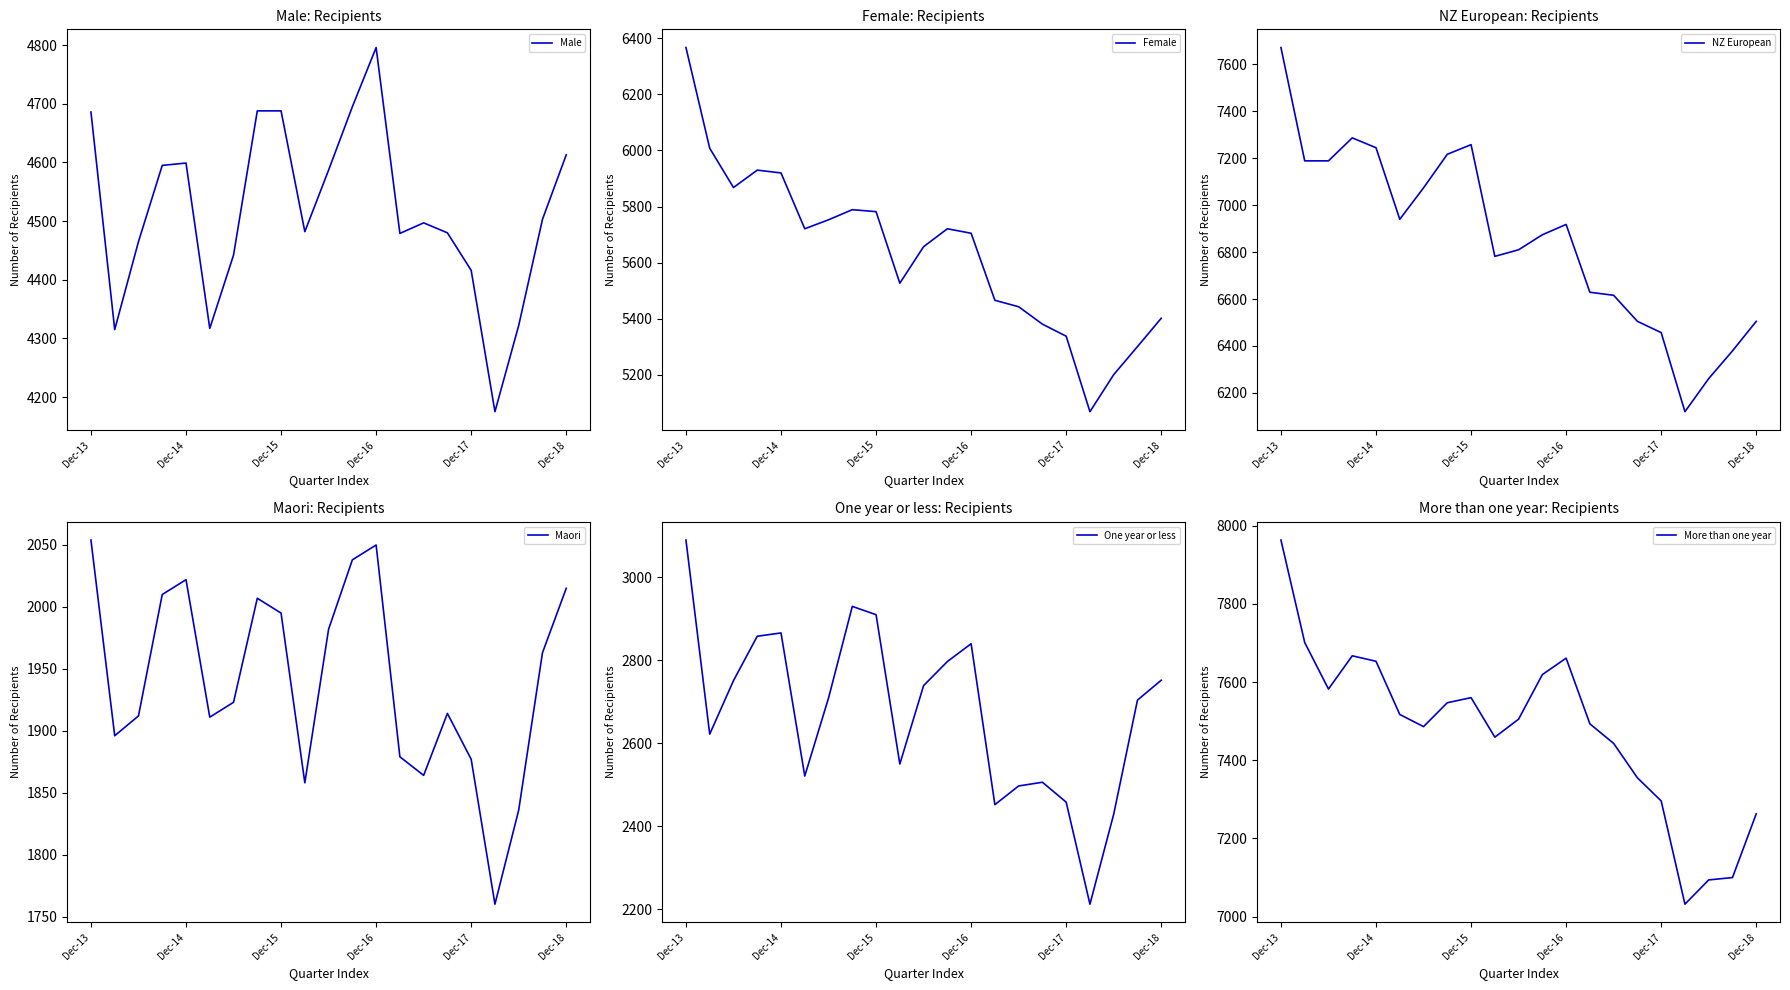

Is this an area chart (filled region under the line)?

No